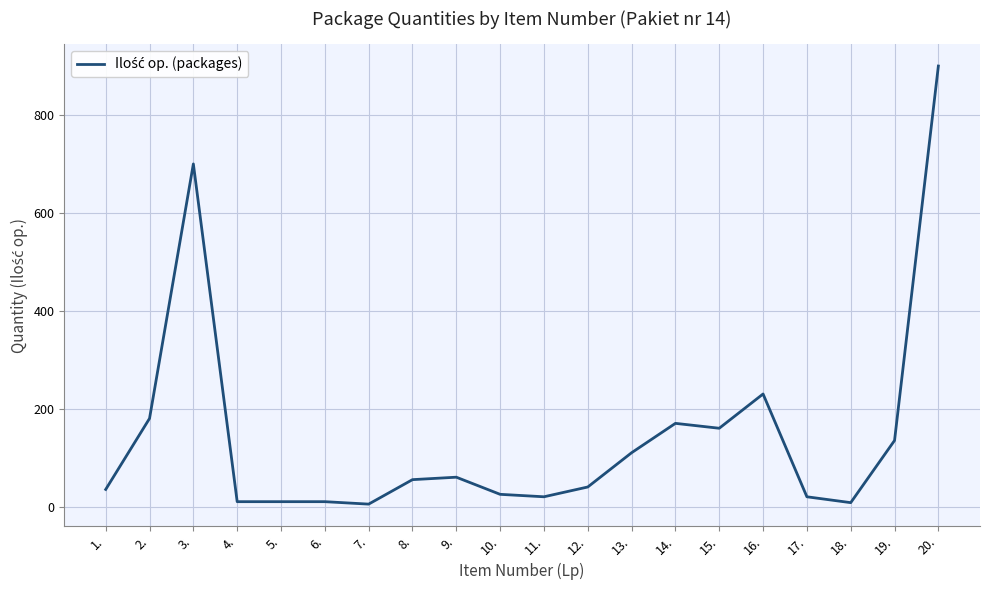

At which label is the value closest to 452?

16.